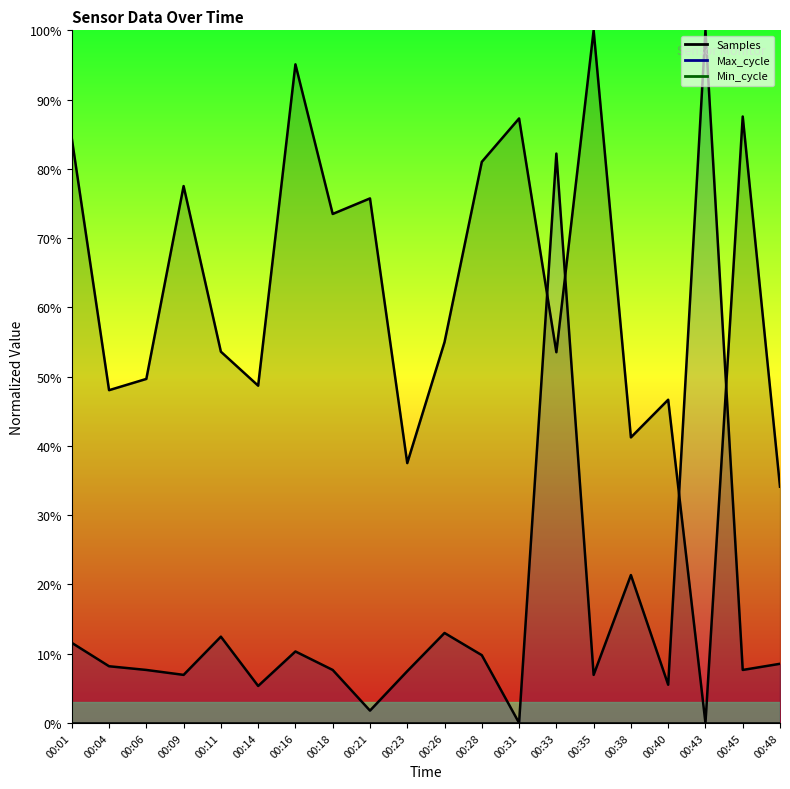

What is the total value across all series at 00:28?

90.8